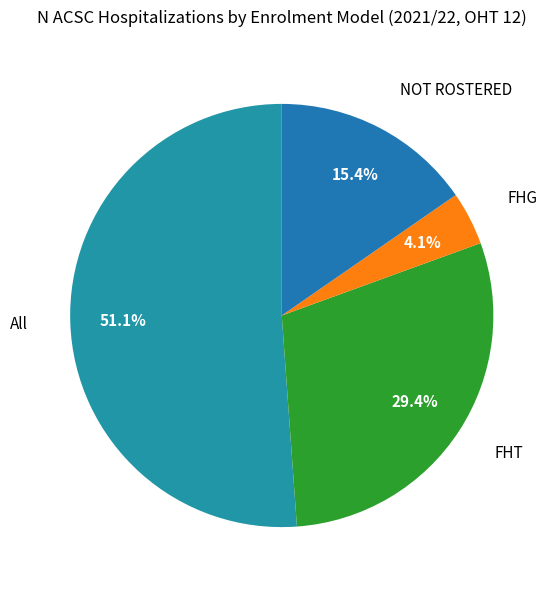

Rank the categories by value from lowest to highest.

FHG, NOT ROSTERED, FHT, All